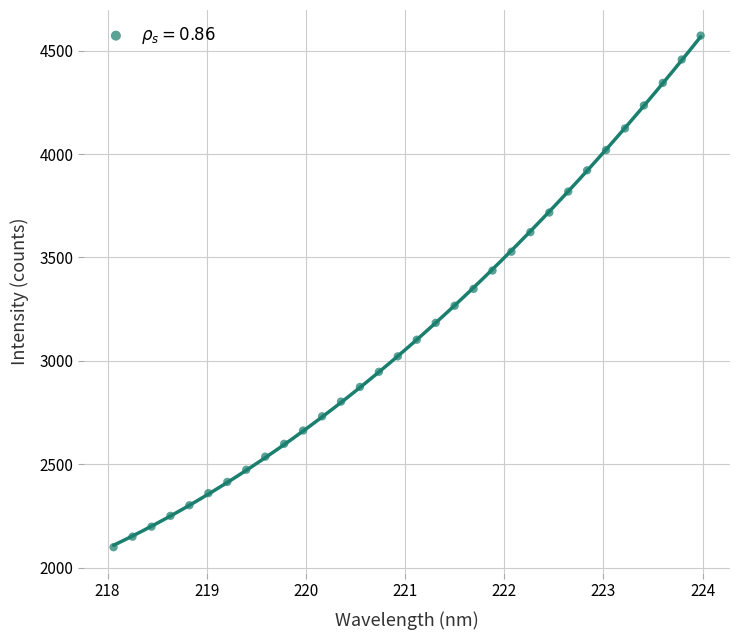

What is the range of X values (max minus min)?

5.9